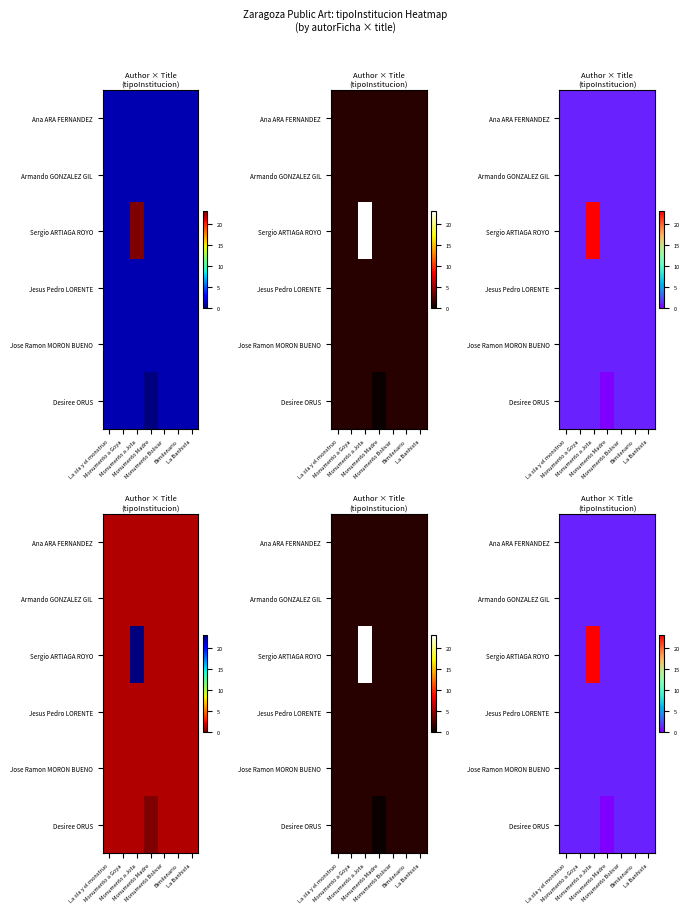

List the series in order of their peak value, lowest first.

Ana ARA FERNANDEZ, Armando GONZALEZ GIL, Jesus Pedro LORENTE, Jose Ramon MORON BUENO, Desiree ORUS, Sergio ARTIAGA ROYO